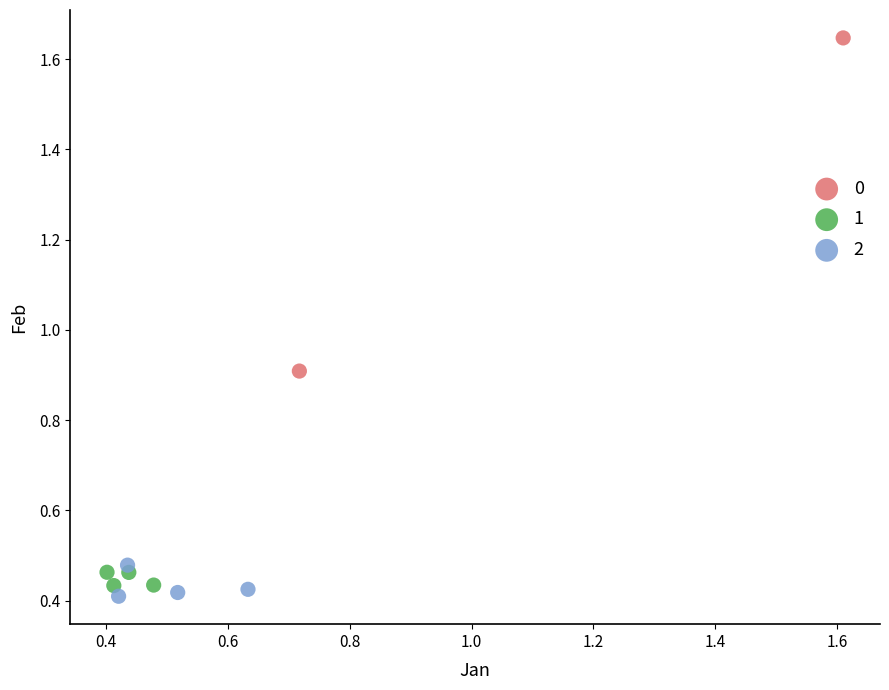

What are all the series names shown in the legend?

0, 1, 2